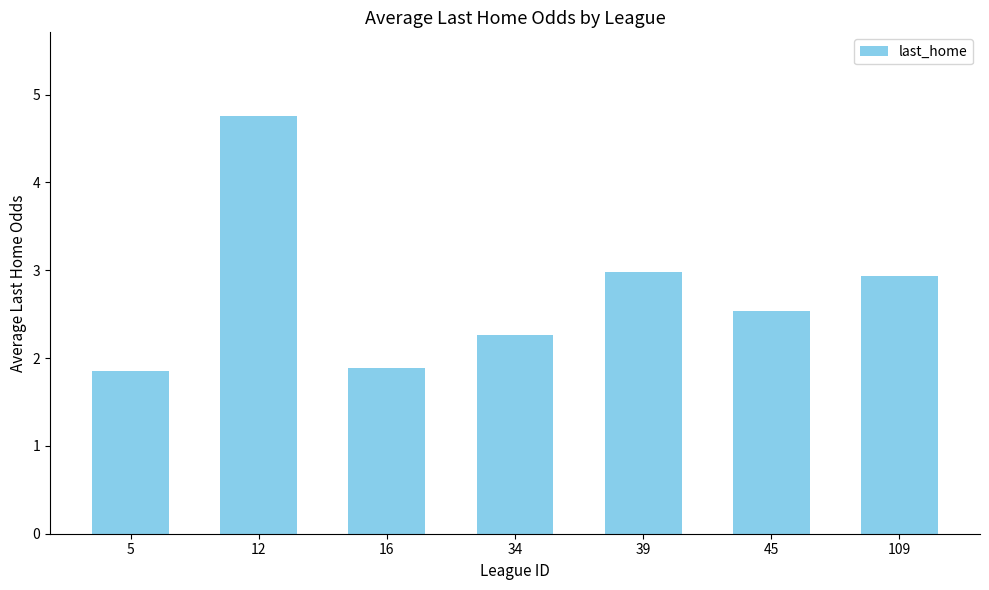

Count the number of categories in the chart.

7